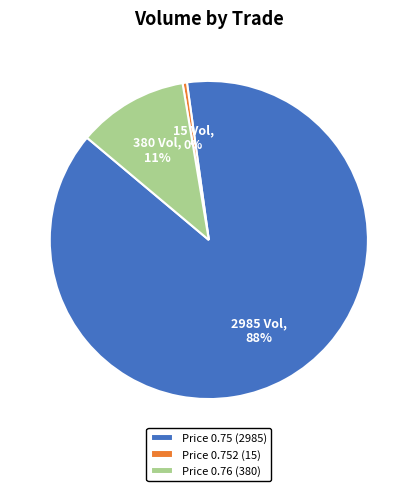

Which slice is the largest?

Price 0.75 (2985)